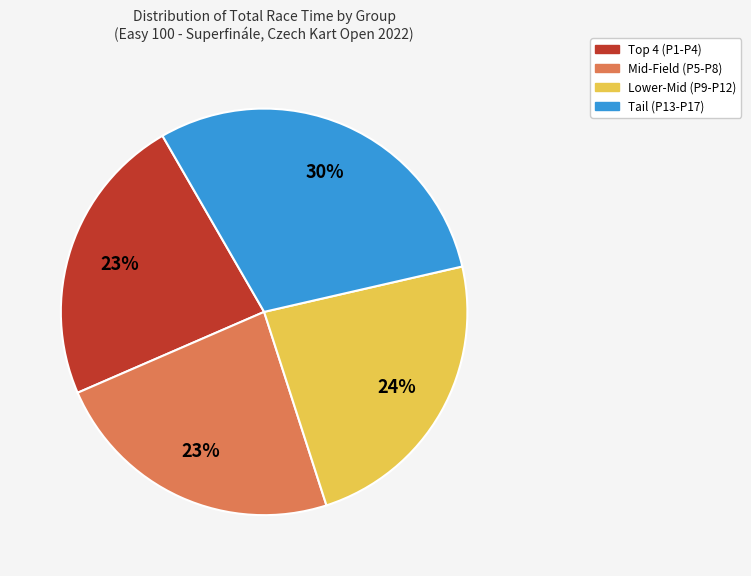

To the nearest percent, what is the difference between the largest and smallest slice percentages?

7%